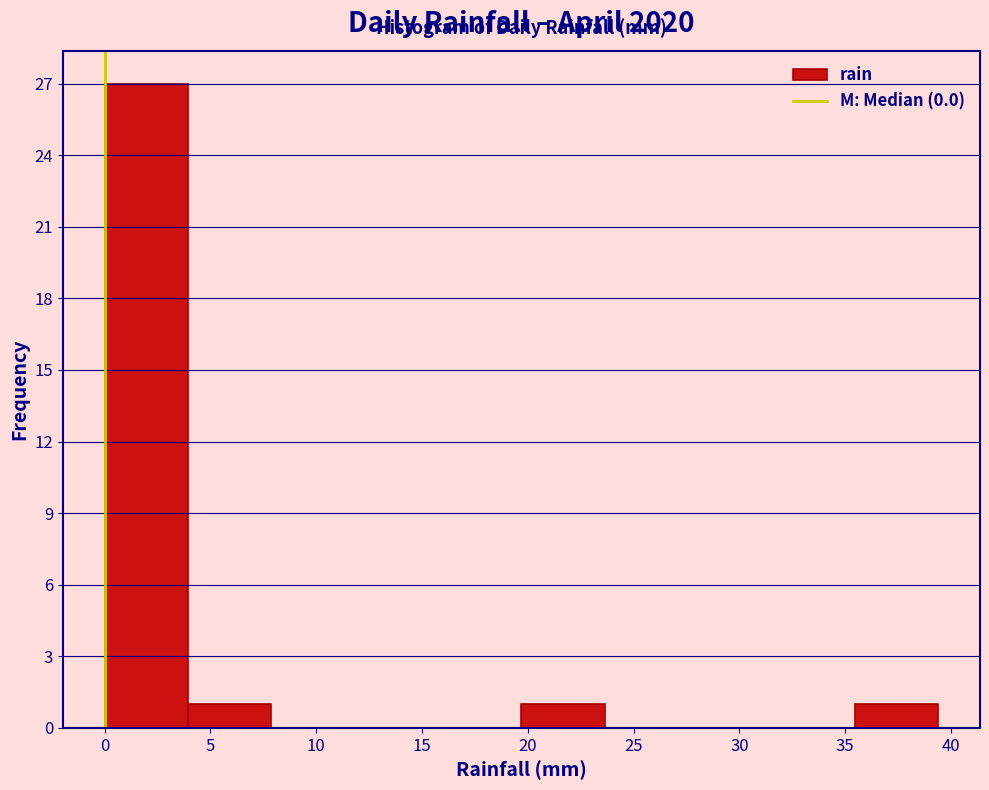

How tall is the bar that spans 19.5 to 23.5 on the x-axis? Neither the bar edges nor the heights are printed on the chart, so give them approximately, as read against the axes.

1